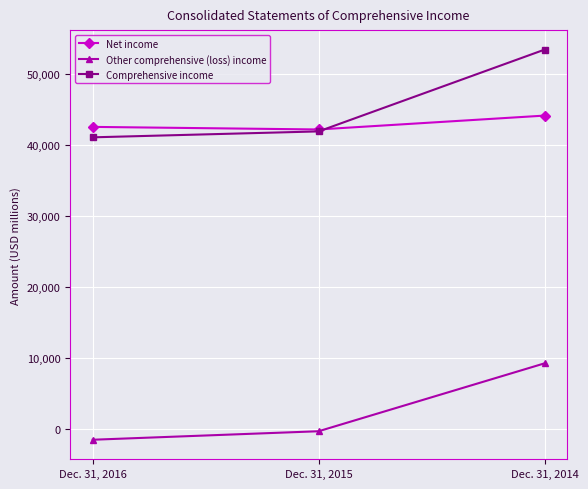

True or false: Other comprehensive (loss) income has a value of -1470 at Dec. 31, 2016.

True